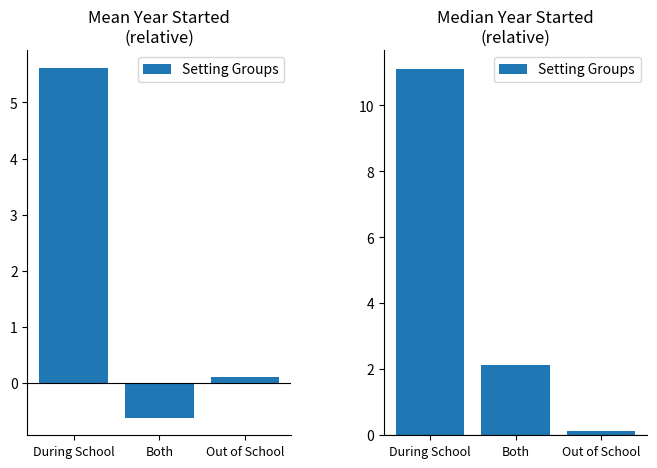

True or false: the data shows 2.1 at Both.

True